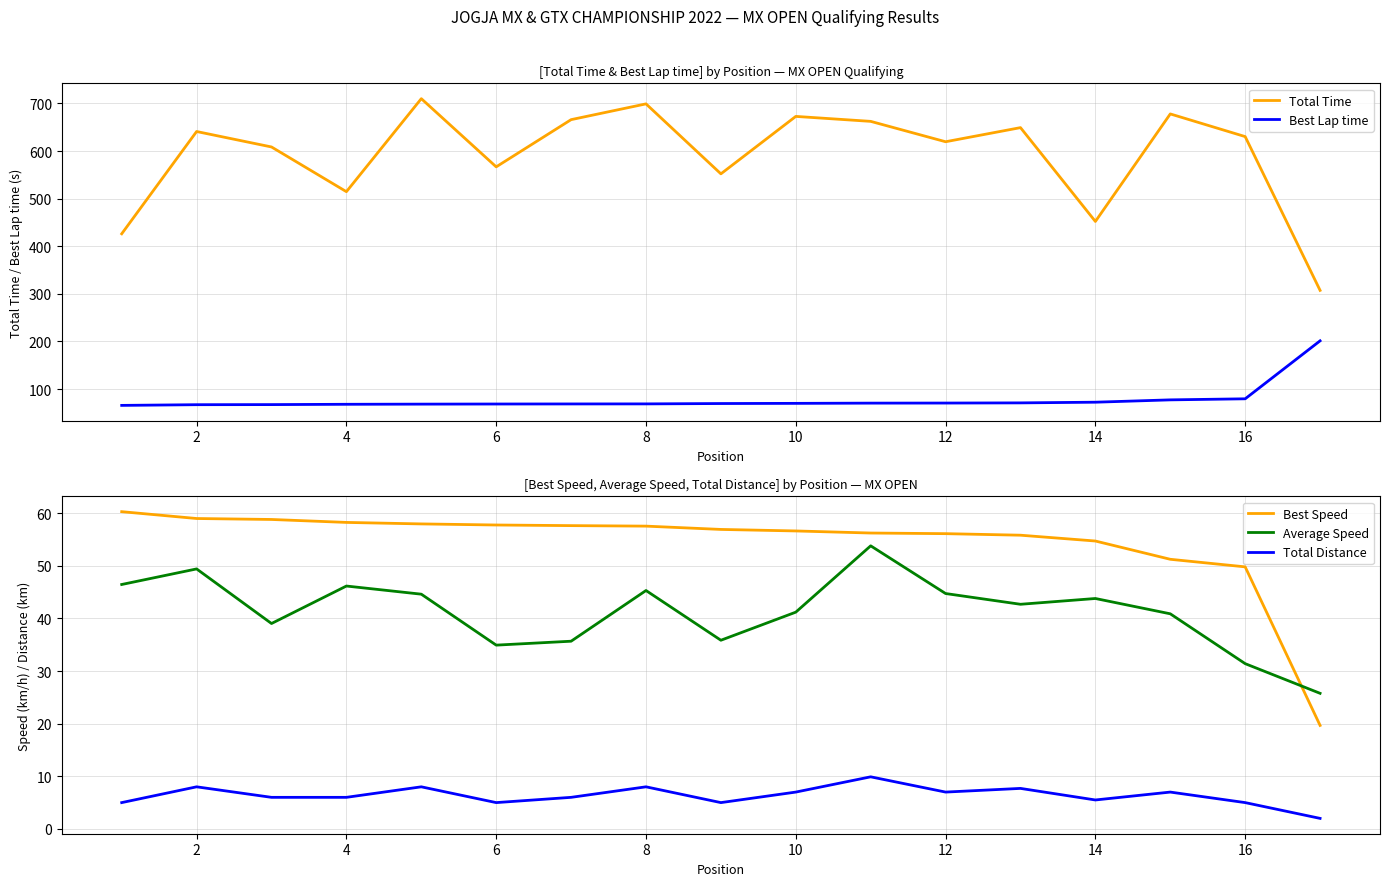

The Total Distance series shows 8.0 at 2. True or false?

True